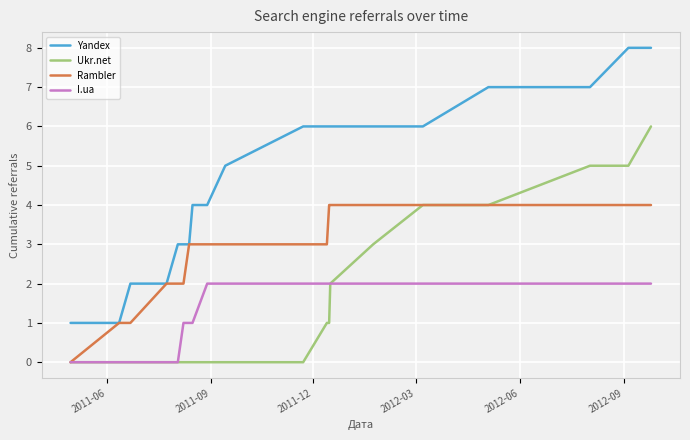

List the series in order of their peak value, highest first.

Yandex, Ukr.net, Rambler, I.ua